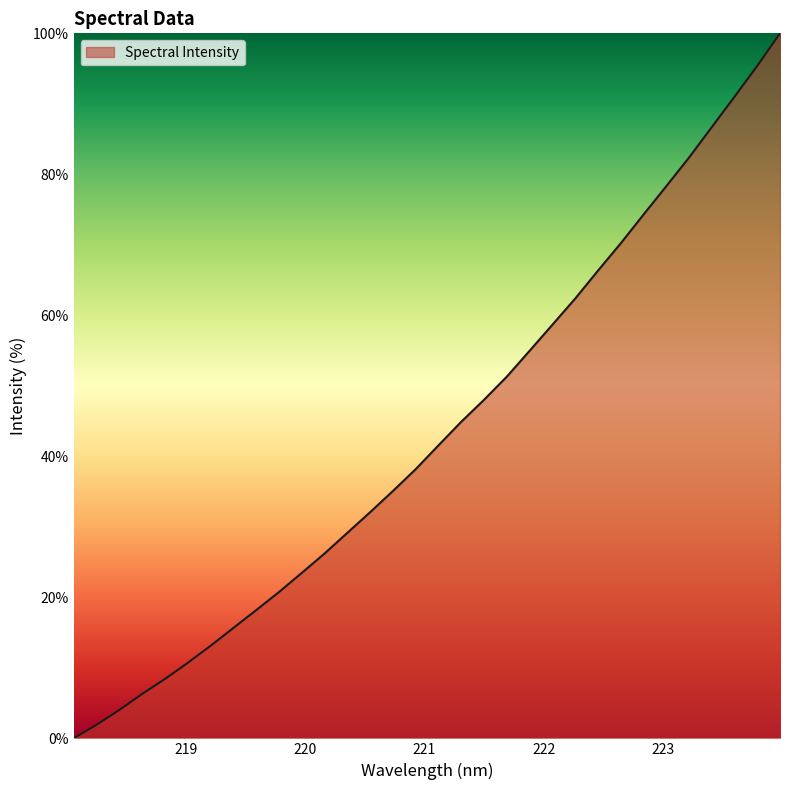

What is the greatest value displayed?

100.0